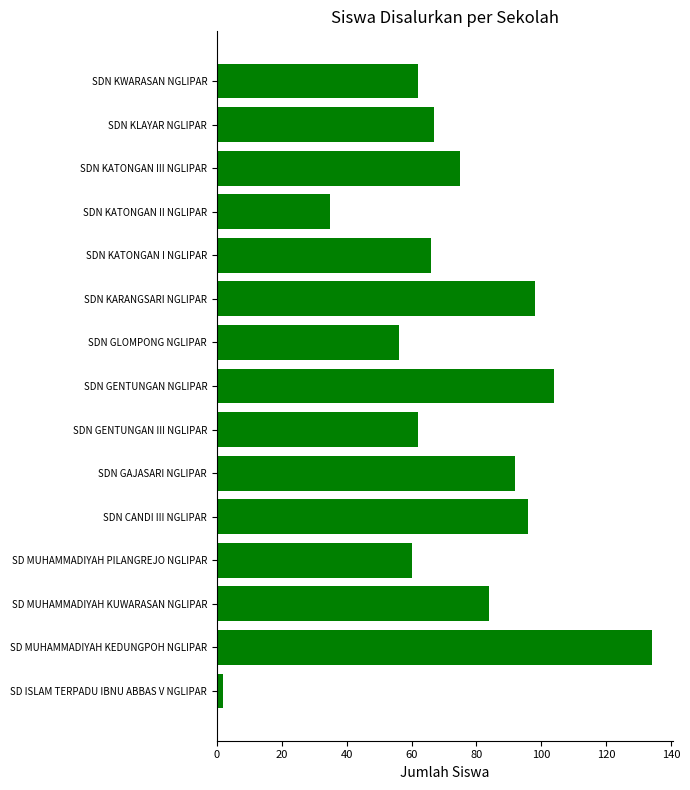

Which category has the lowest value across all series?

SD ISLAM TERPADU IBNU ABBAS V NGLIPAR